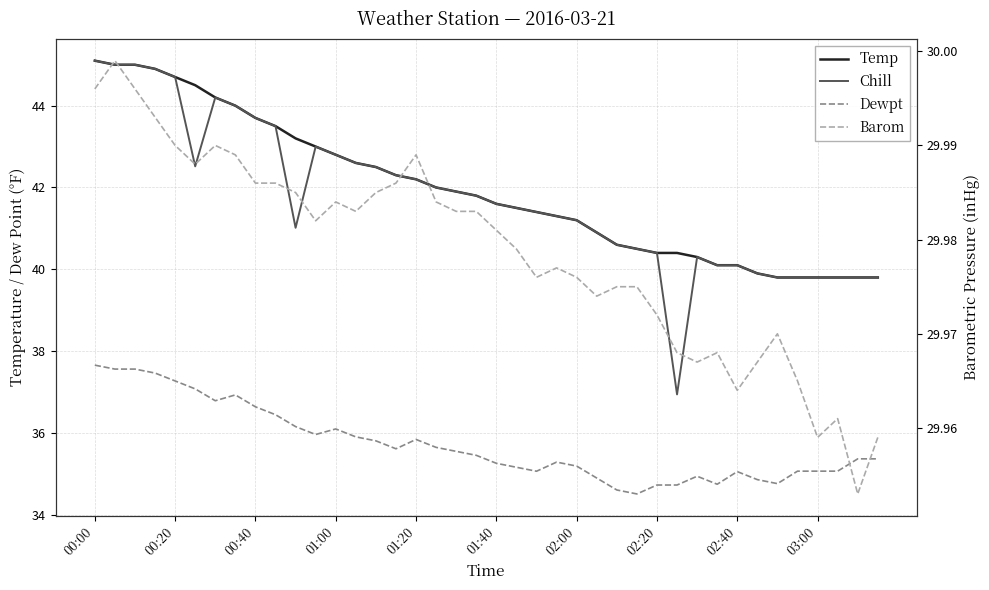

List the series in order of their peak value, highest first.

Temp, Chill, Dewpt, Barom